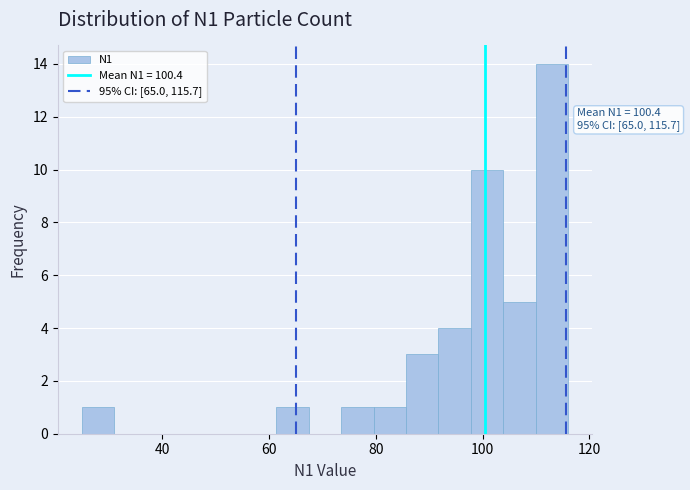

Around what value on the x-axis is the tallest bar? Give the approximate position of its centre, as read against the axis.

112